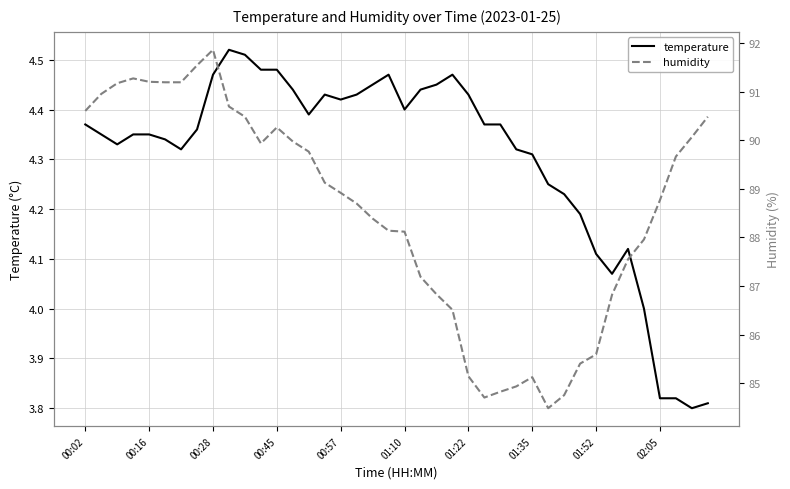

What are all the series names shown in the legend?

temperature, humidity